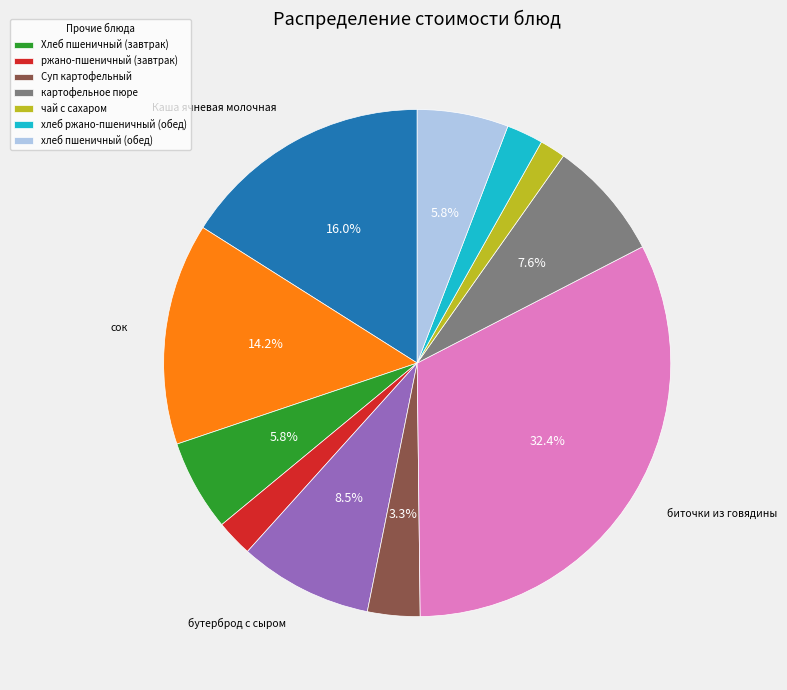

How many slices are in this pie chart?

11